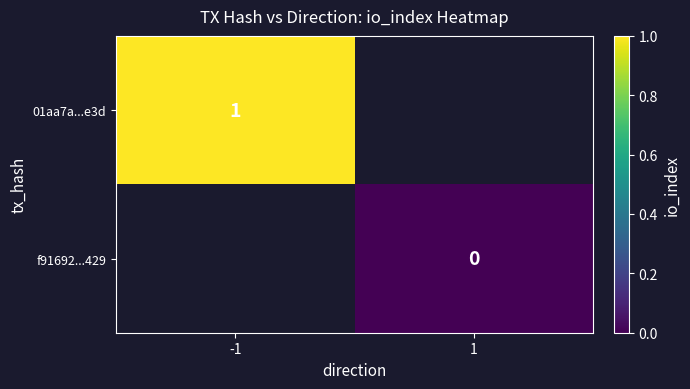

At how many categories does at least one series exceed 0?

1